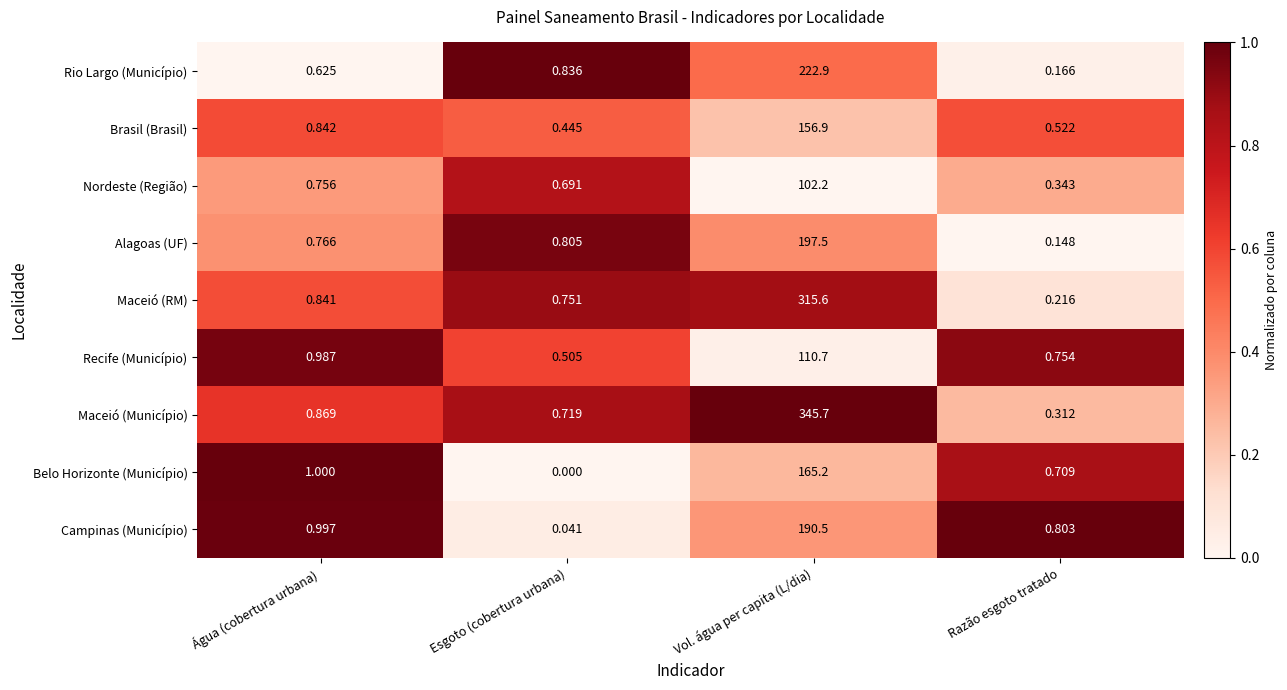

How many data points does each series have?

4